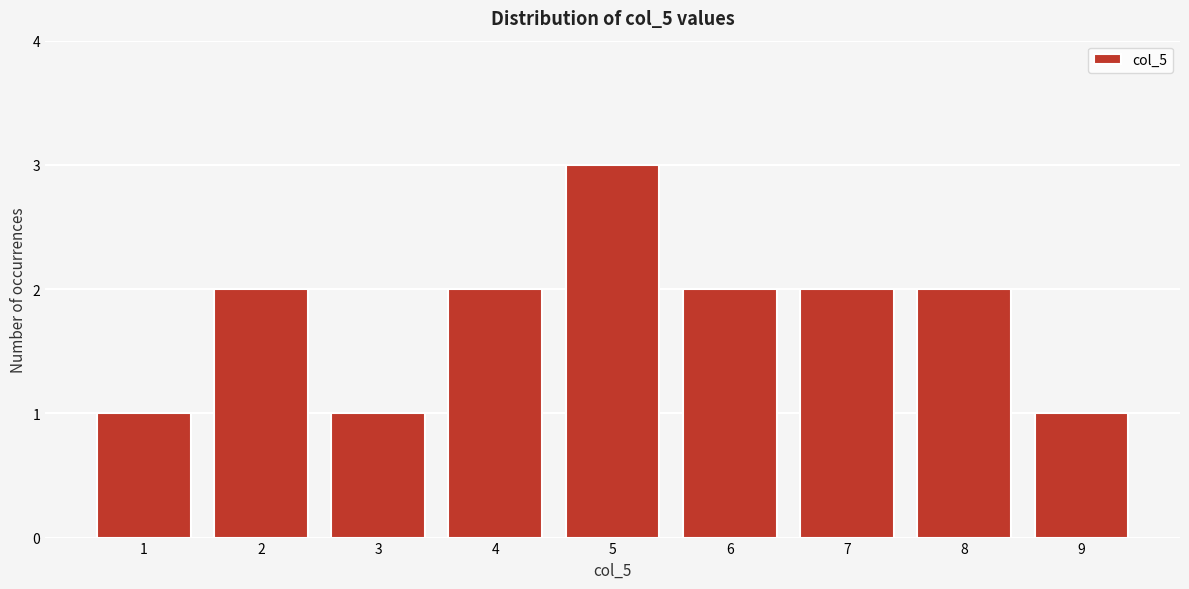

Over which range of the x-axis is the bar tallest?

4.5 to 5.5